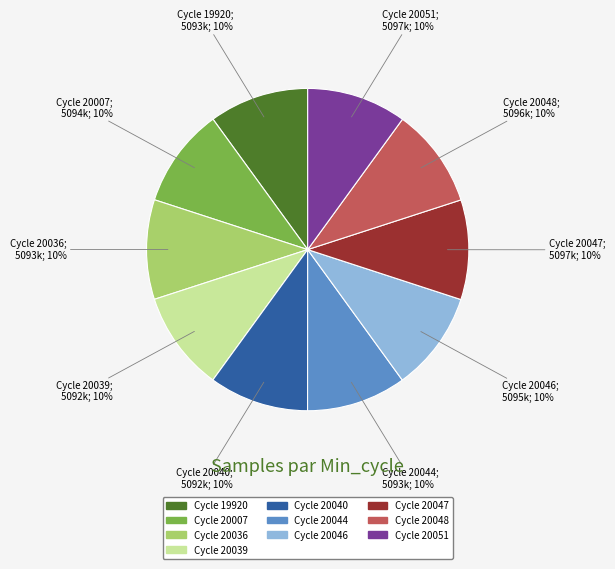

Is there any slice that represents more than half of the pie?

No